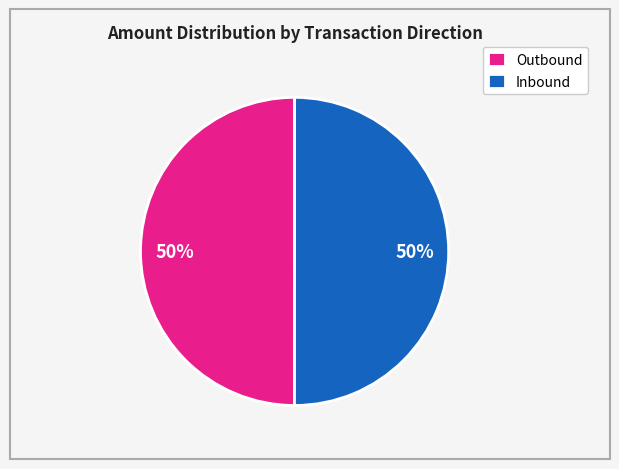

What percentage is the Inbound slice, to the nearest percent?

50%